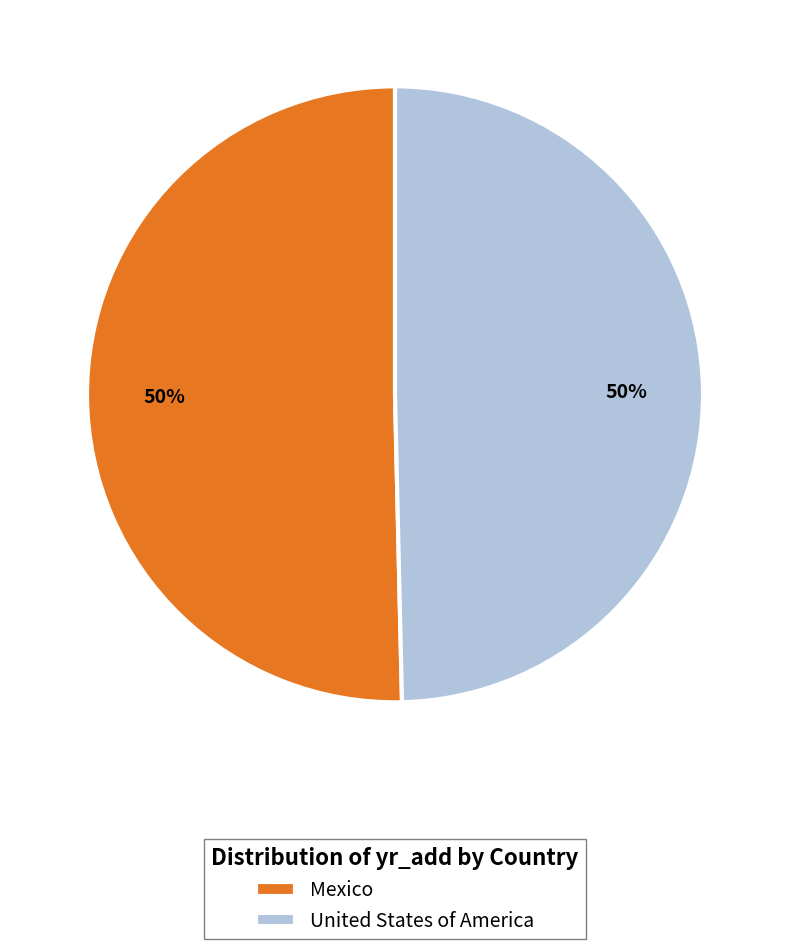

What is the ratio of the value at Mexico to the value at United States of America?

1.0